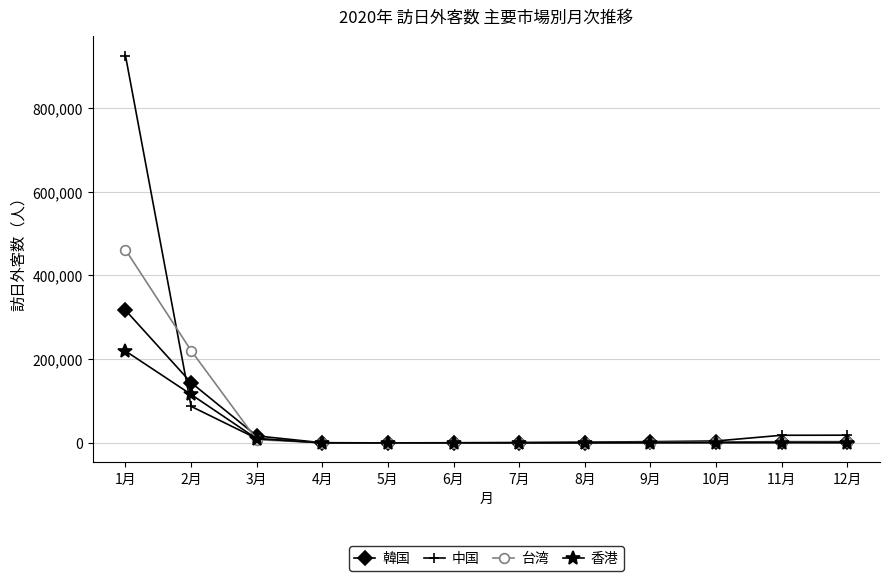

What is the smallest value displayed?

1